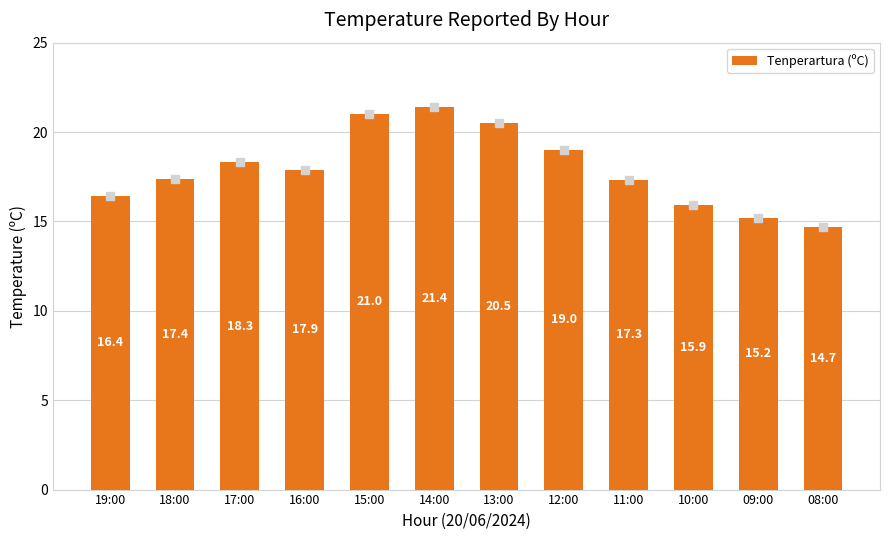

How many bars are there in total?

12